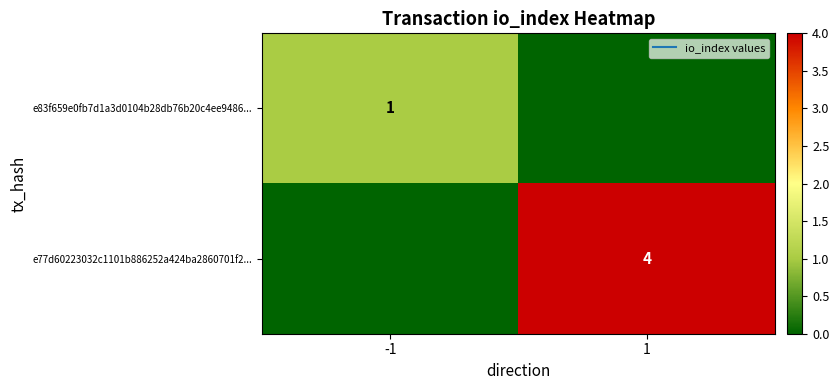

True or false: e83f659e0fb7d1a3d0104b28db76b20c4ee9486... has a value of -1 at 1.

False